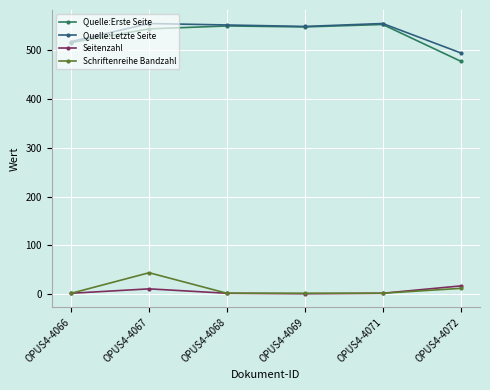

Where is the first local maximum for Schriftenreihe Bandzahl?

OPUS4-4067